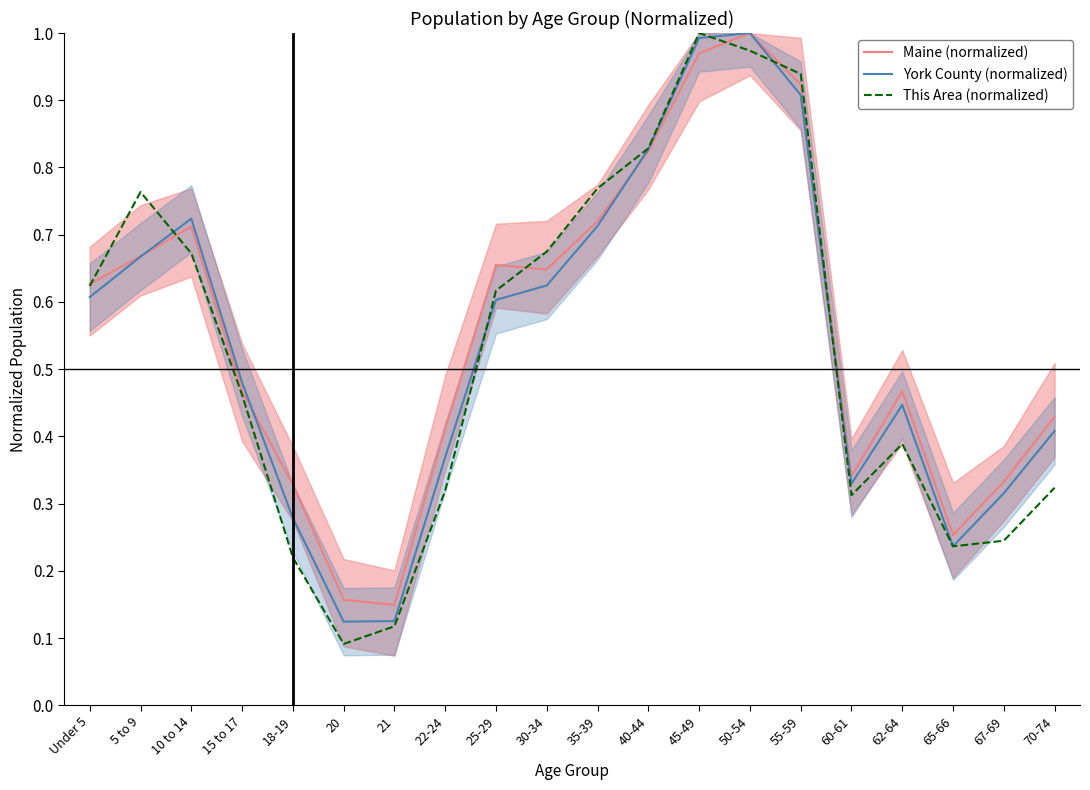

At which category does the chart reach its peak across all series?

50-54